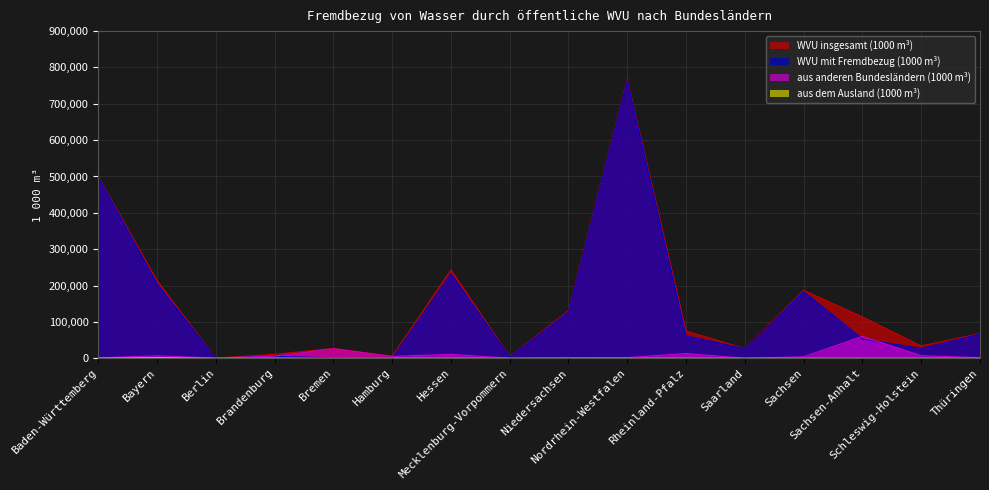

What is the difference between the highest and lowest values at Sachsen-Anhalt?

113379